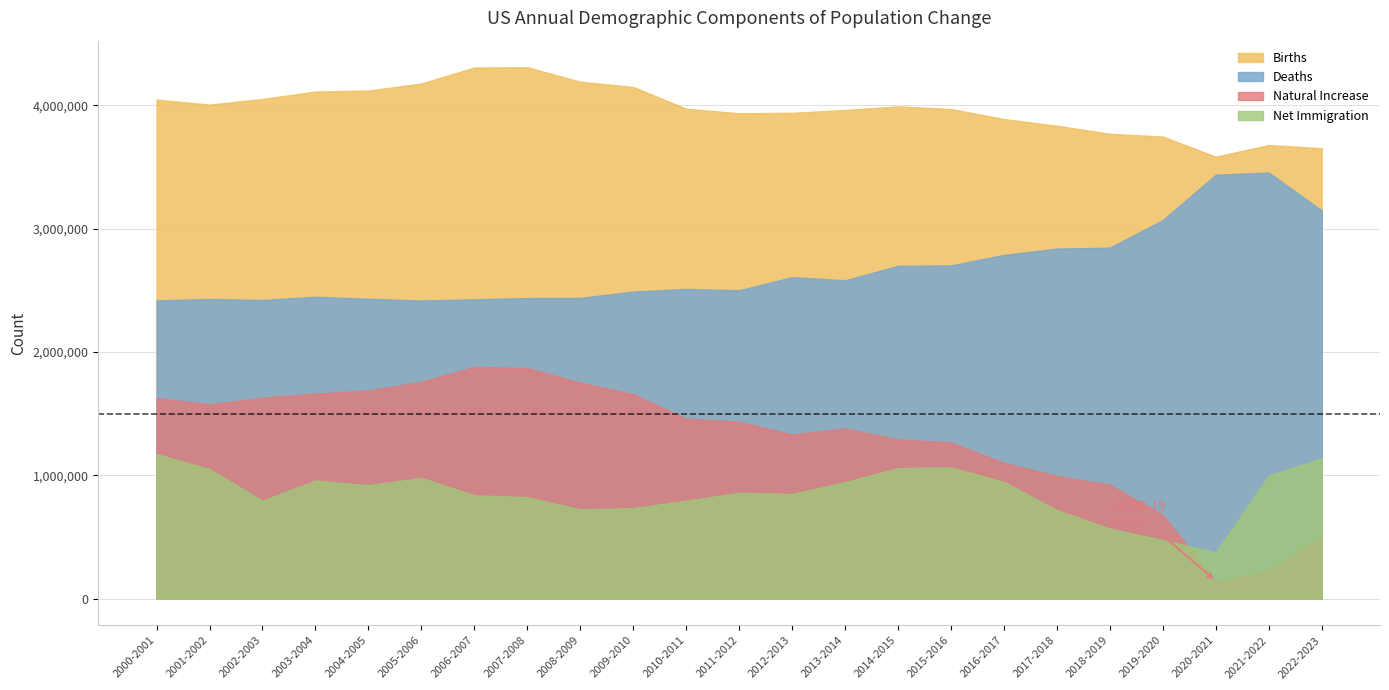

Rank the categories by Deaths value from highest to lowest.

2021-2022, 2020-2021, 2022-2023, 2019-2020, 2018-2019, 2017-2018, 2016-2017, 2015-2016, 2014-2015, 2012-2013, 2013-2014, 2010-2011, 2011-2012, 2009-2010, 2003-2004, 2008-2009, 2007-2008, 2004-2005, 2001-2002, 2006-2007, 2002-2003, 2000-2001, 2005-2006